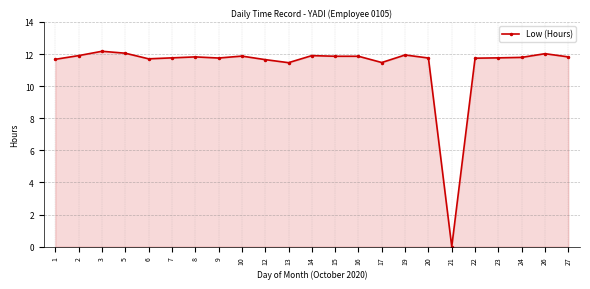

What is the sum of all values?

259.7